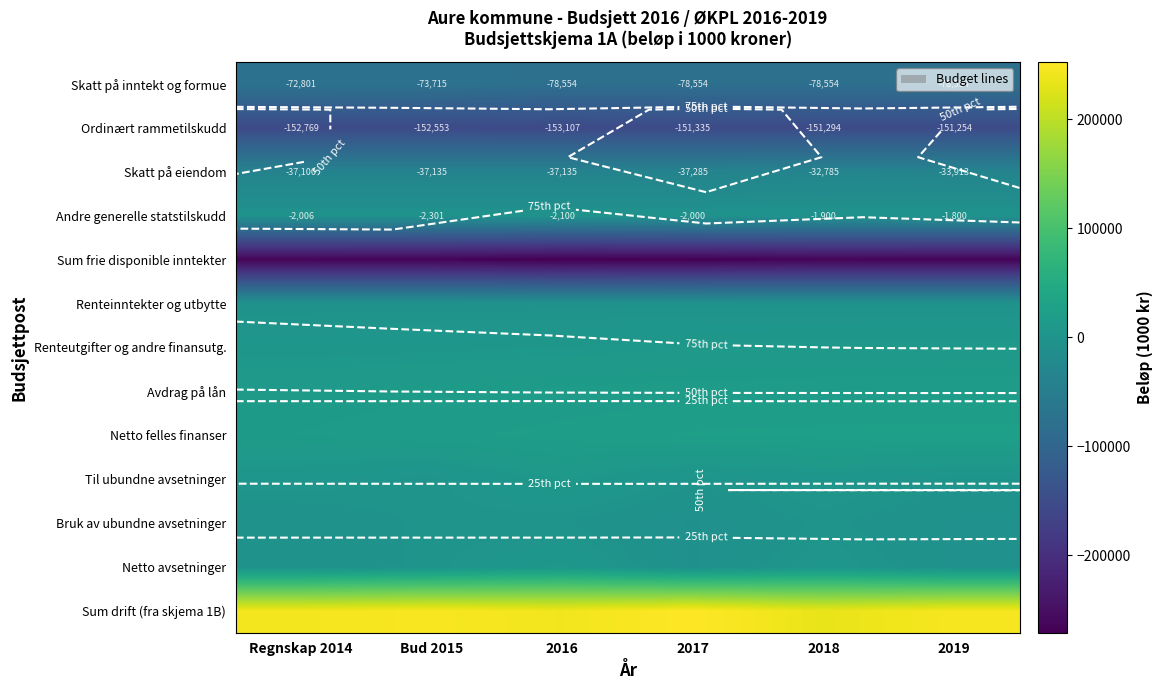

At which label does Sum drift (fra skjema 1B) reach its peak?

2017